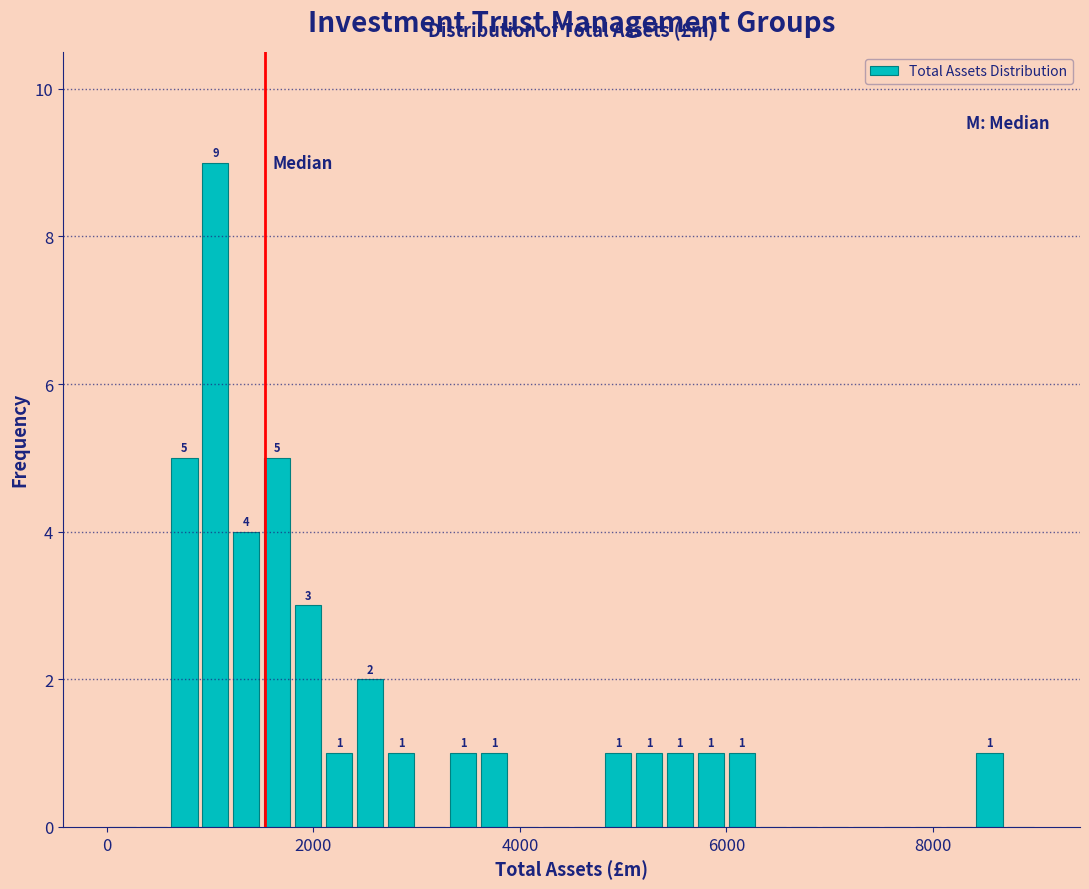

Read against the x-axis, roughly where is the centre of the tallest bar?

1000